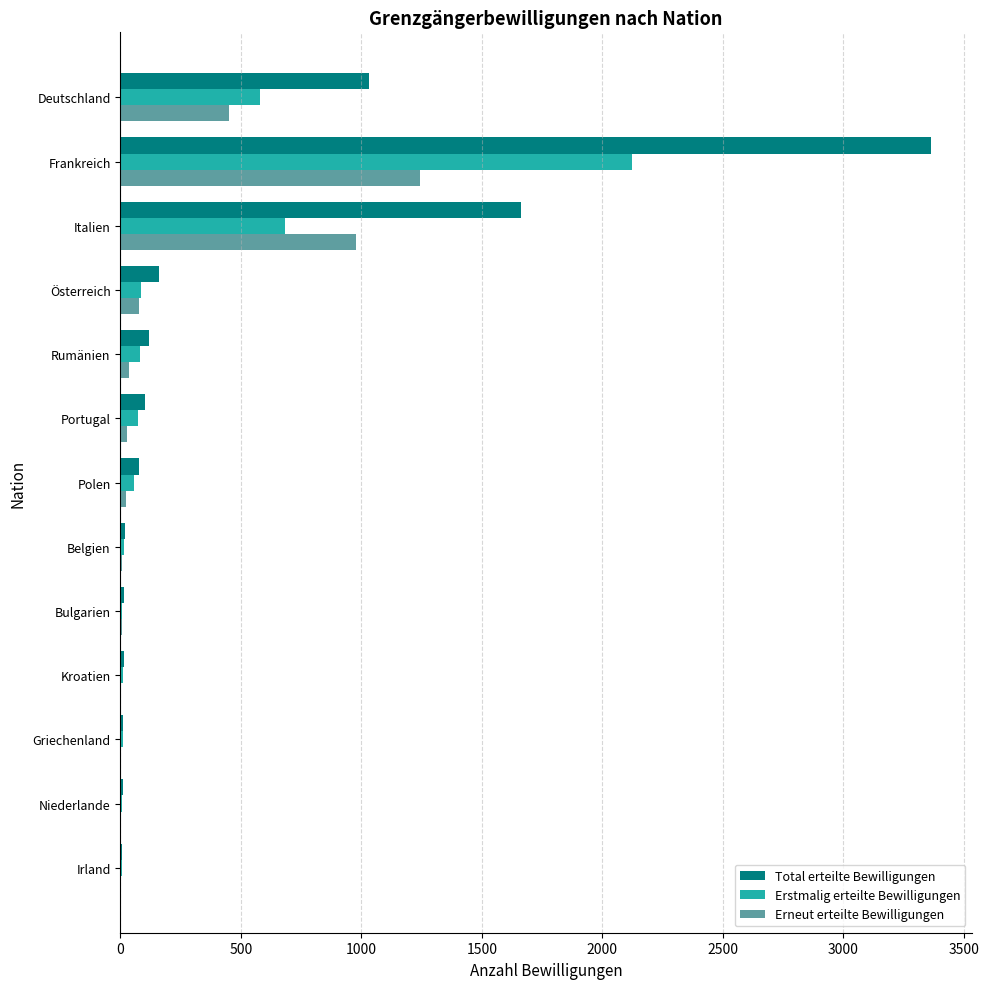

At which category is the sum across all series the highest?

Frankreich